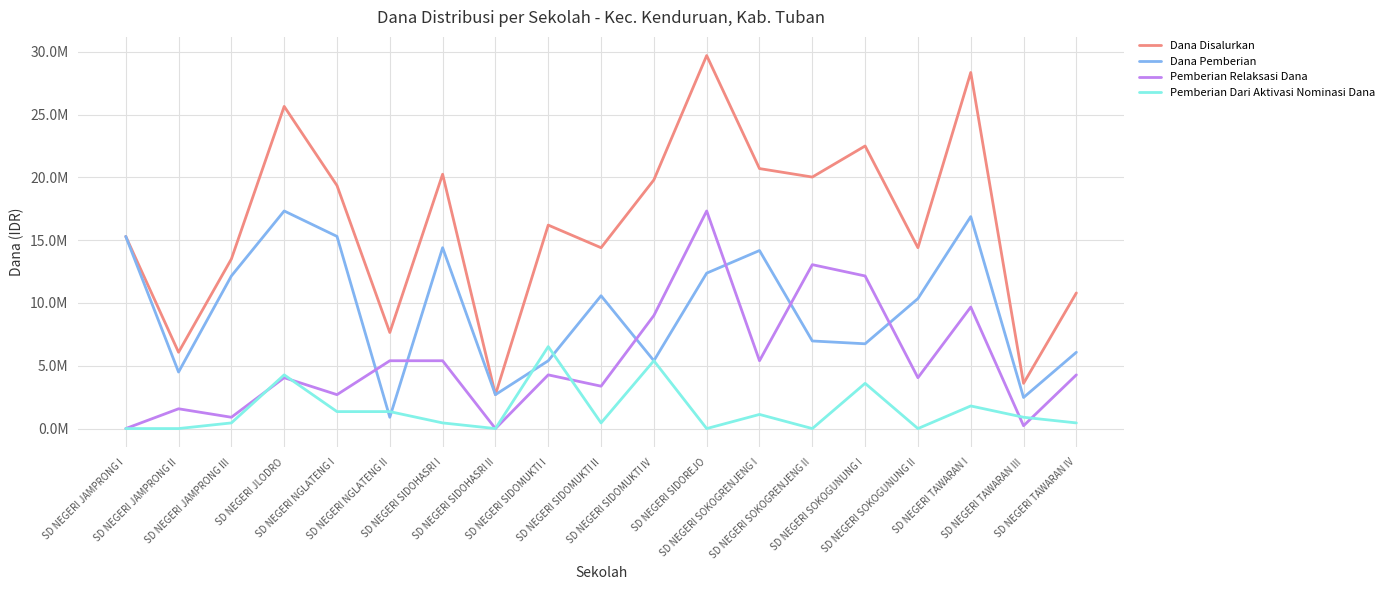

True or false: Dana Pemberian and Pemberian Relaksasi Dana intersect in this chart.

True